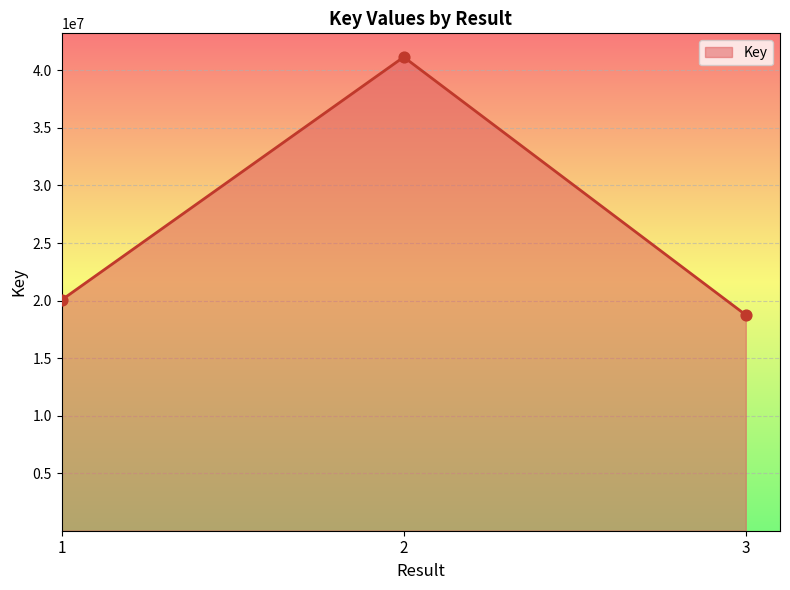

Between 1 and 3, which is larger?

1